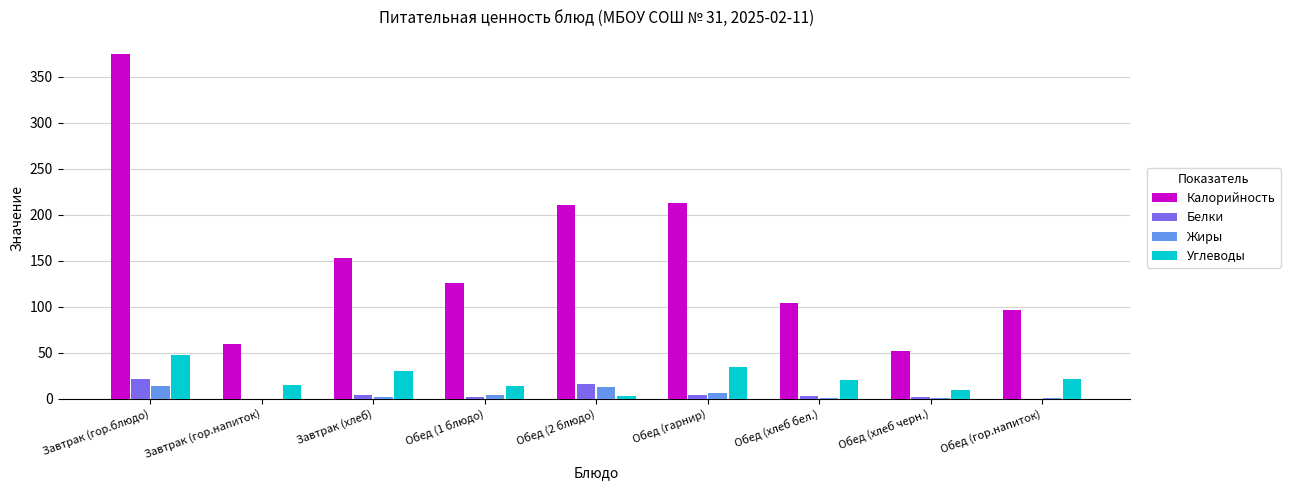

At which category is the sum across all series the highest?

Завтрак (гор.блюдо)